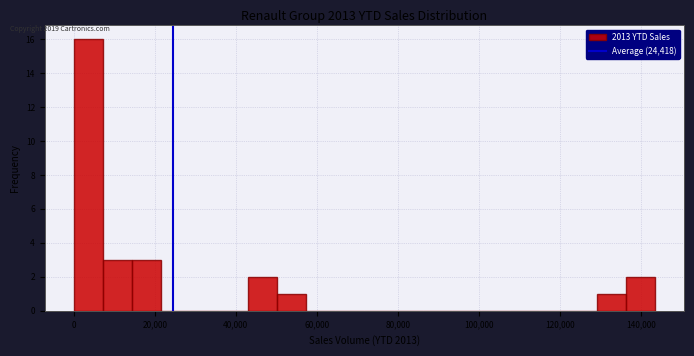

Around what value on the x-axis is the tallest bar? Give the approximate position of its centre, as read against the axis.

4000